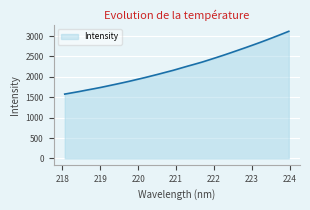

What is the maximum value shown in the chart?

3117.6